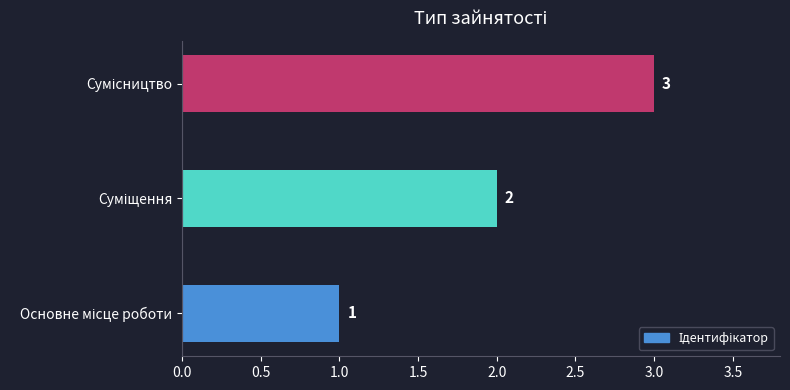

How many values are between 1 and 3?

3